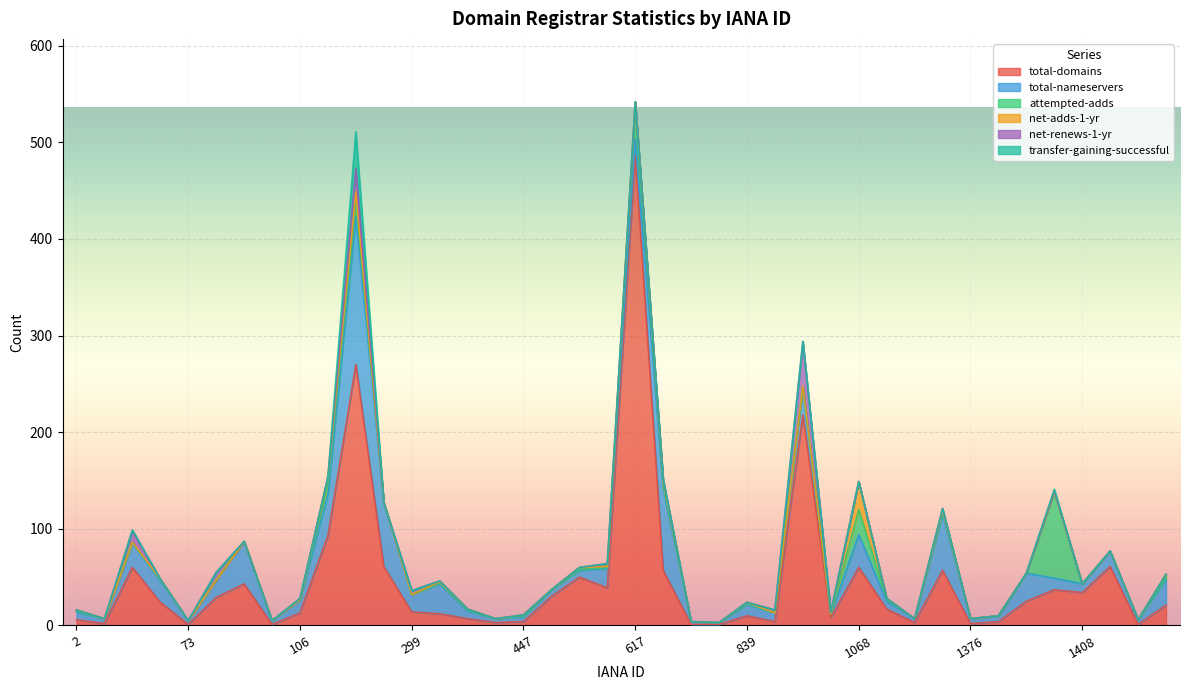

At 141, list the series in order from smallest to largest.

net-renews-1-yr, transfer-gaining-successful, net-adds-1-yr, attempted-adds, total-nameservers, total-domains